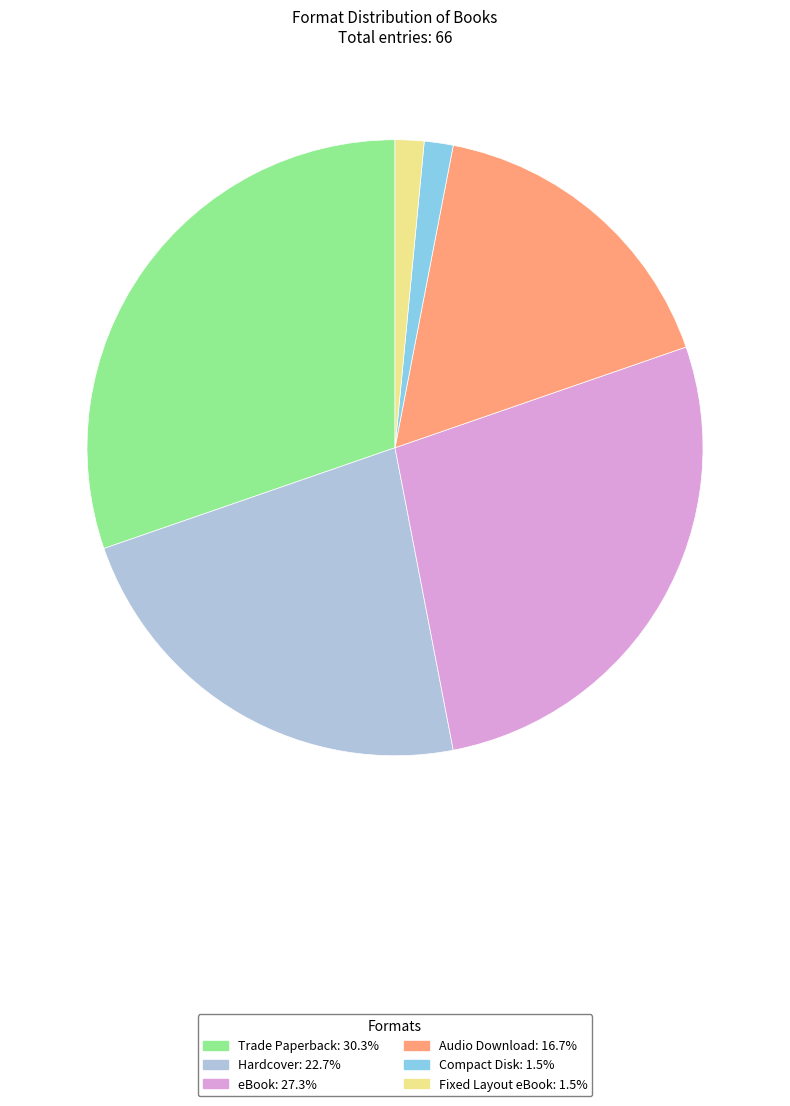

Which category has the biggest portion of the pie?

Trade Paperback